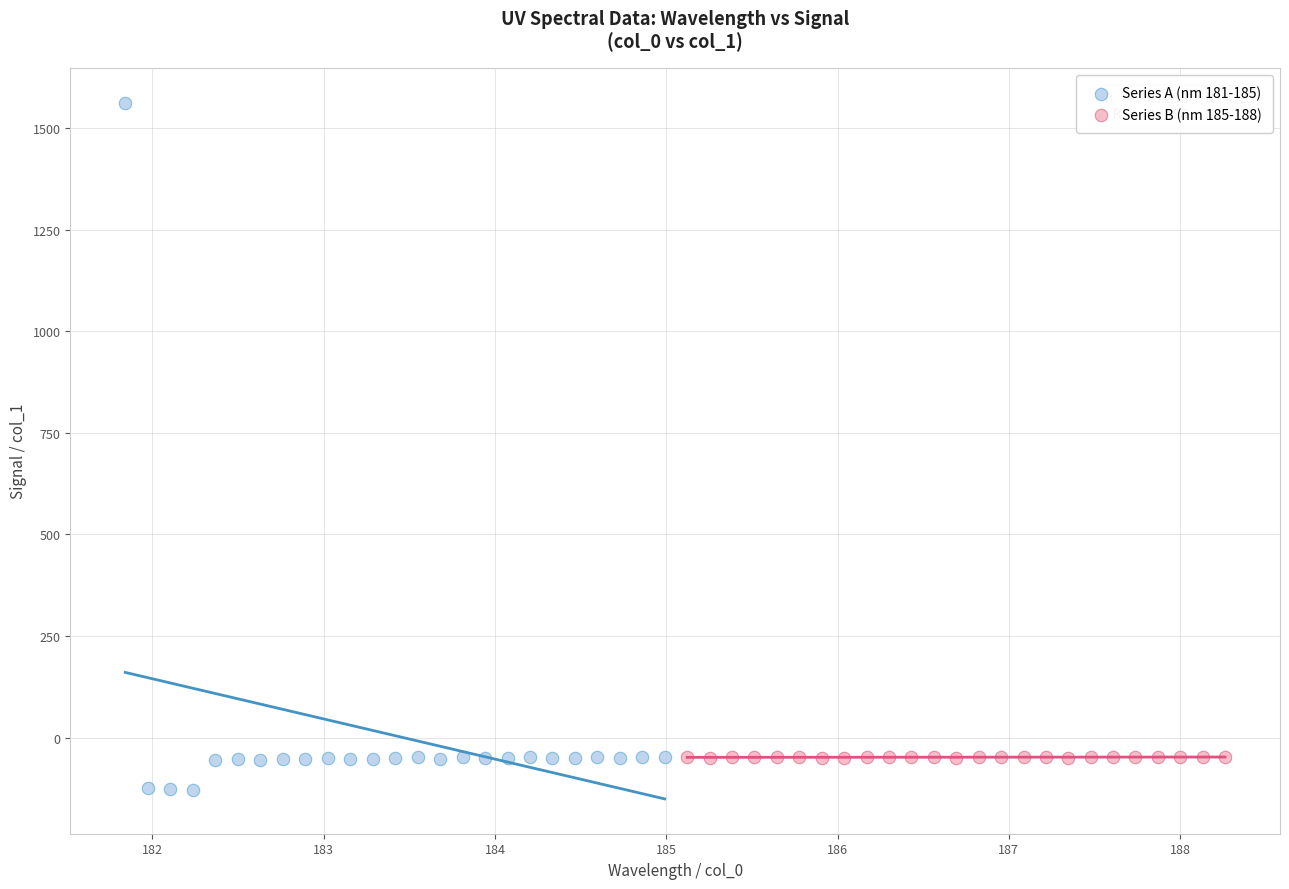

Which series has the widest spread of Y values?

Series A (nm 181-185)